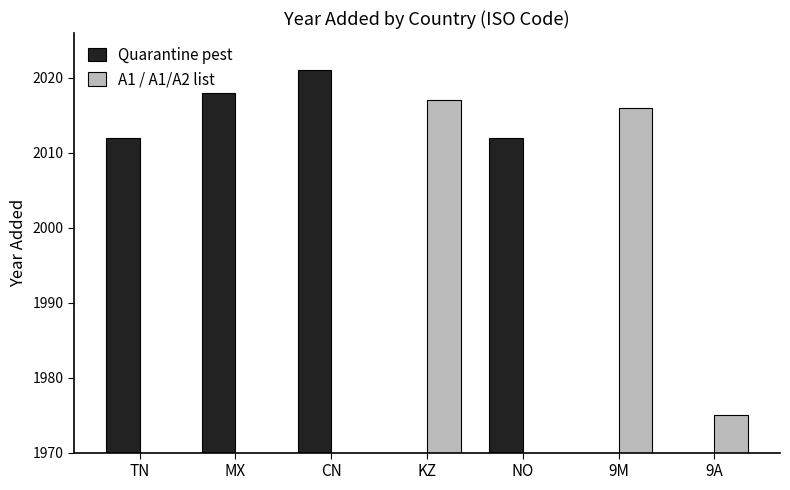

Is the value of Quarantine pest at TN greater than the value of A1 / A1/A2 list at KZ?

No